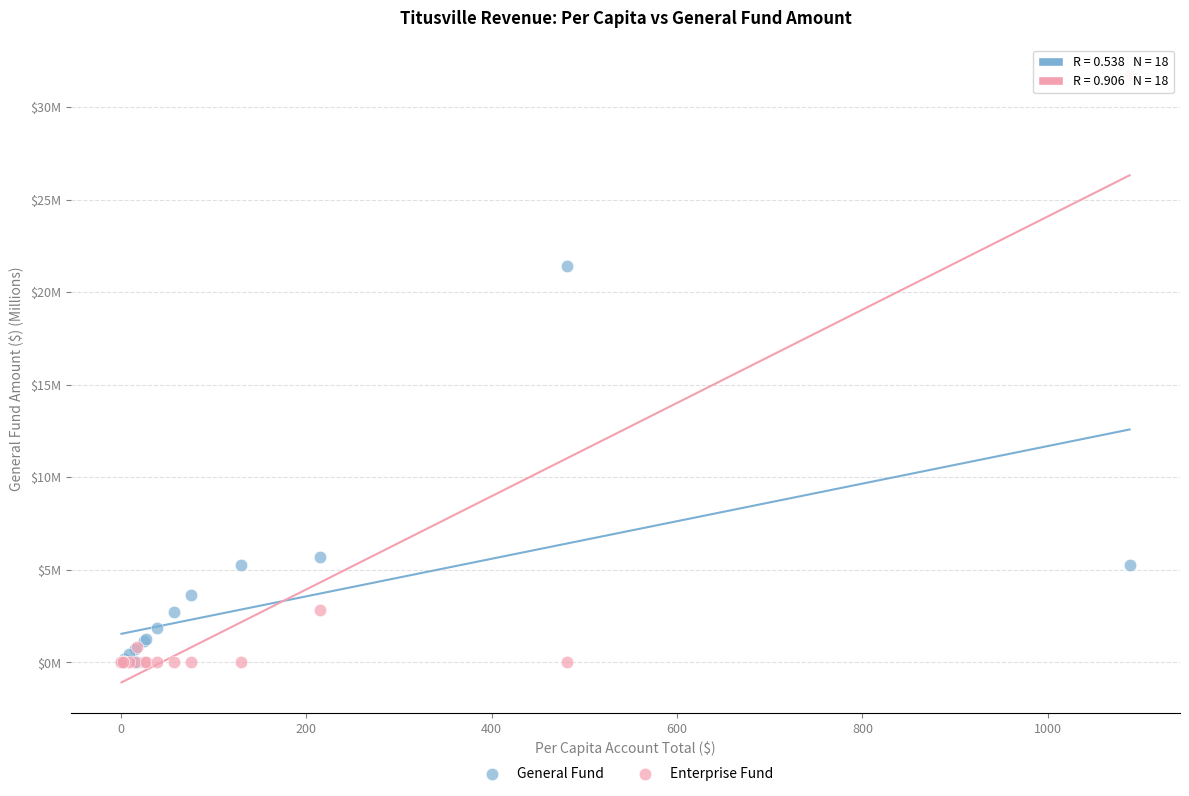

What are all the series names shown in the legend?

General Fund, Enterprise Fund